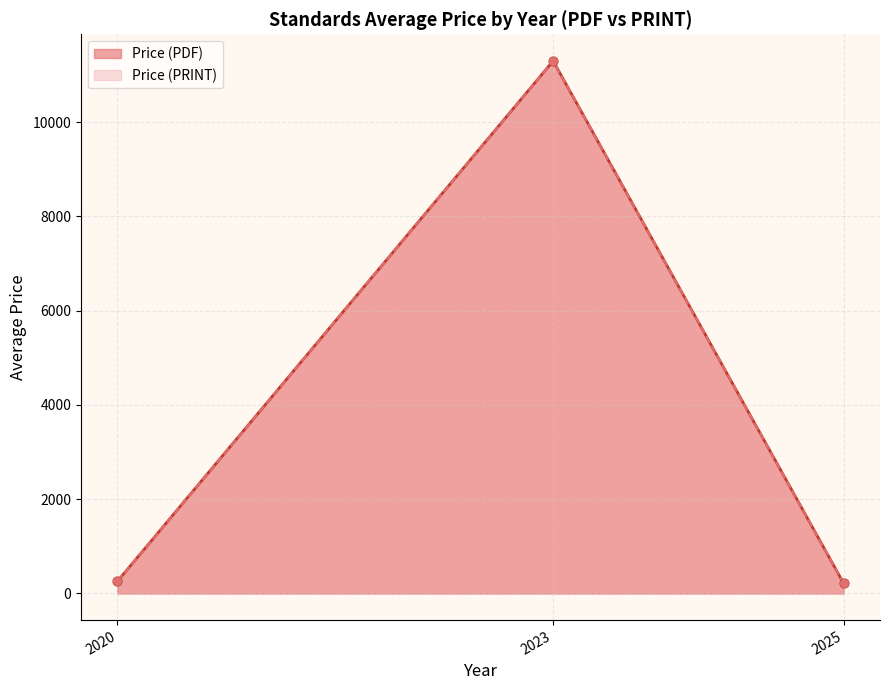

Which series has the largest total across all categories?

Price (PDF)